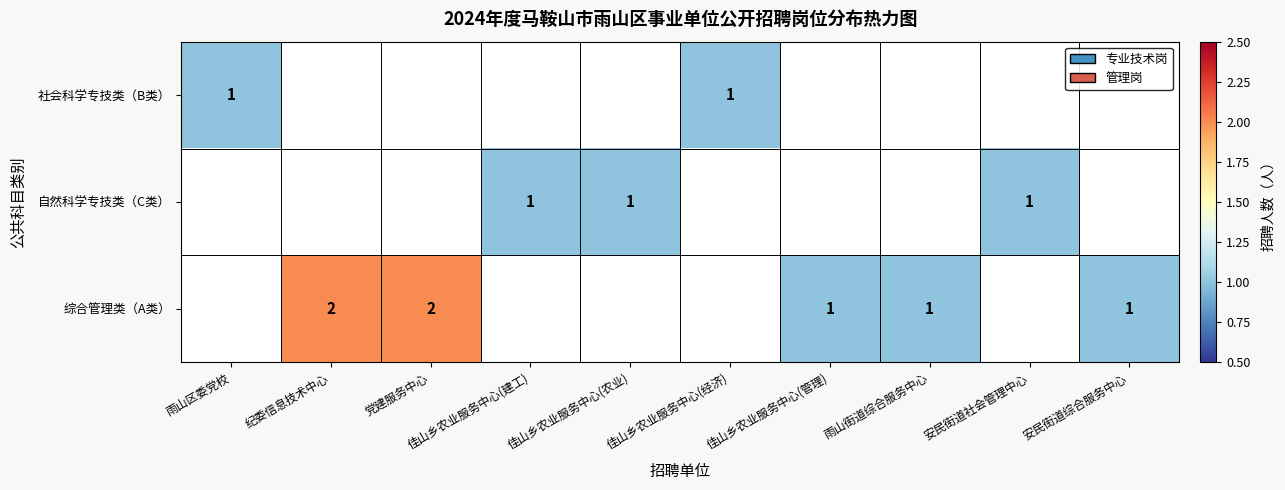

The 综合管理类（A类） series shows 2 at 佳山乡农业服务中心(管理). True or false?

False